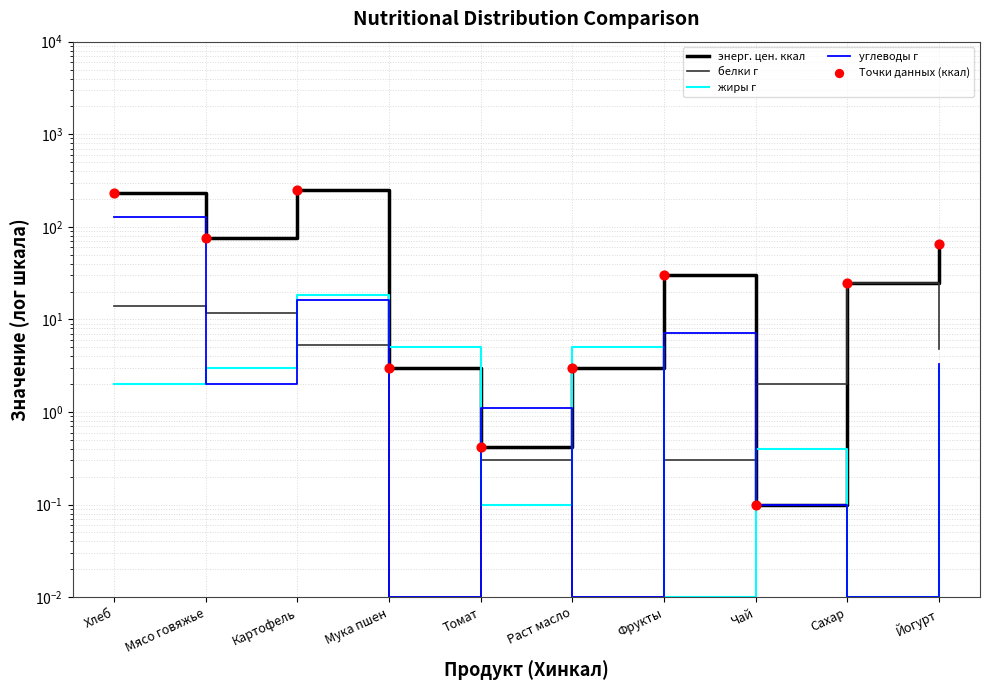

What is the total value across all series at Сахар?

75.0